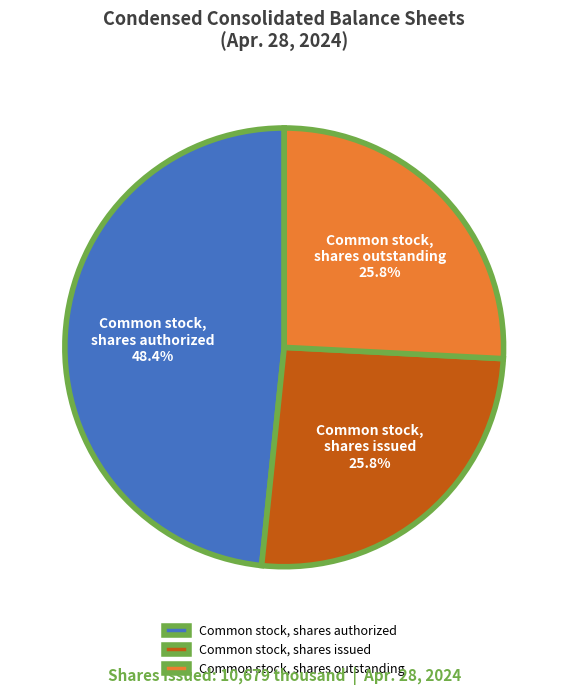

Count the number of slices in the pie.

3